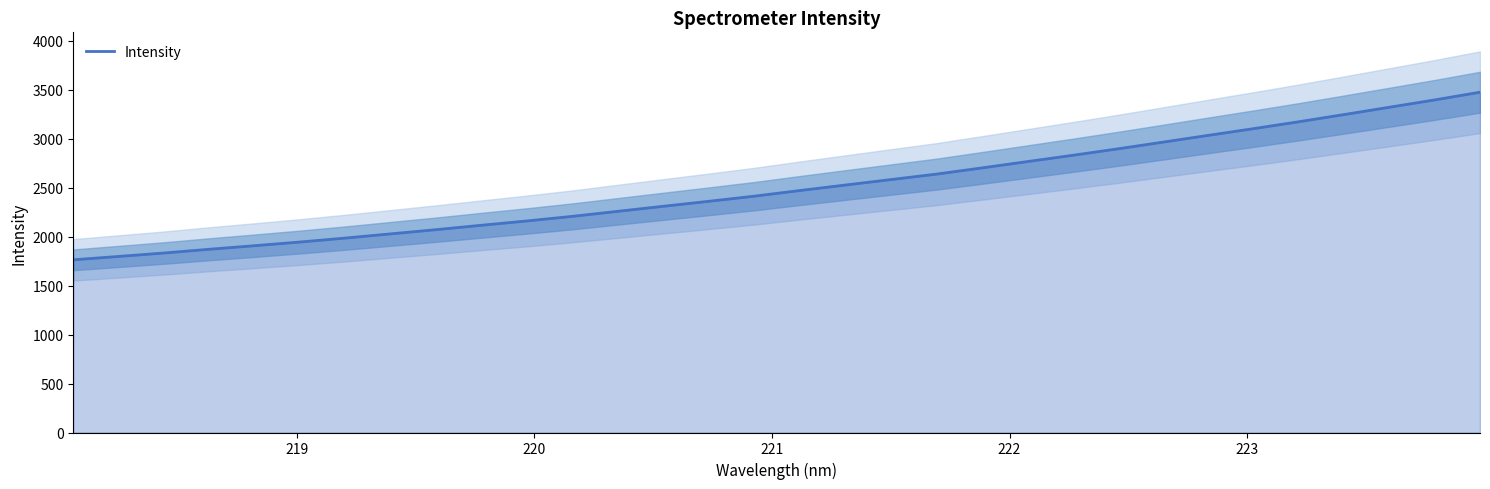

What is the sum of all values?

80133.6